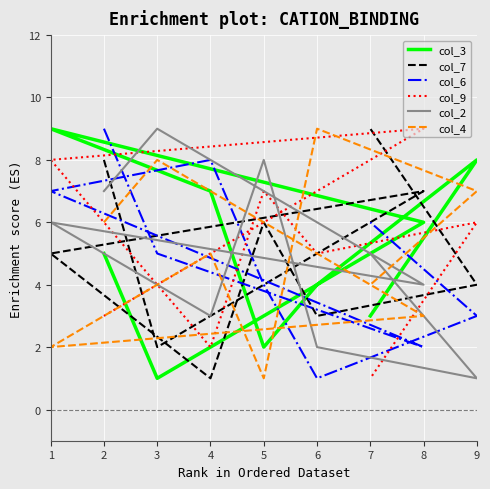

What are all the series names shown in the legend?

col_3, col_7, col_6, col_9, col_2, col_4